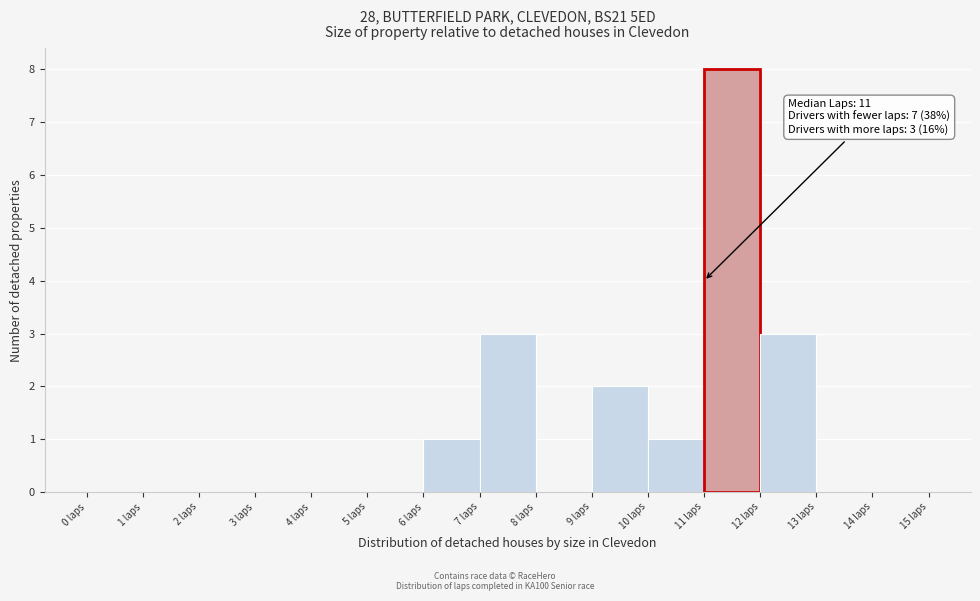

Over which range of the x-axis is the bar tallest?

11 to 12